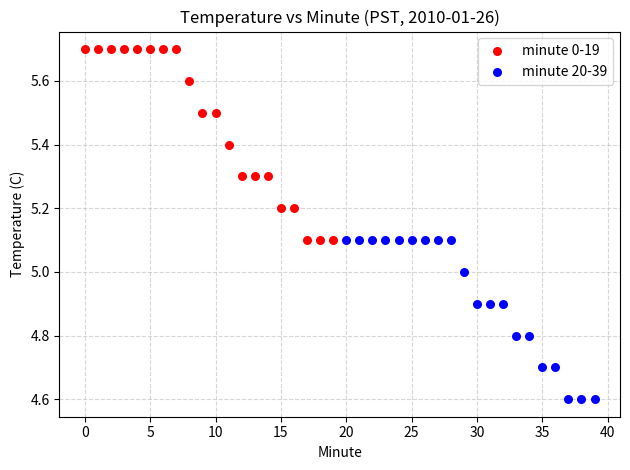

Which series has the largest Y range (max minus min)?

minute 0-19